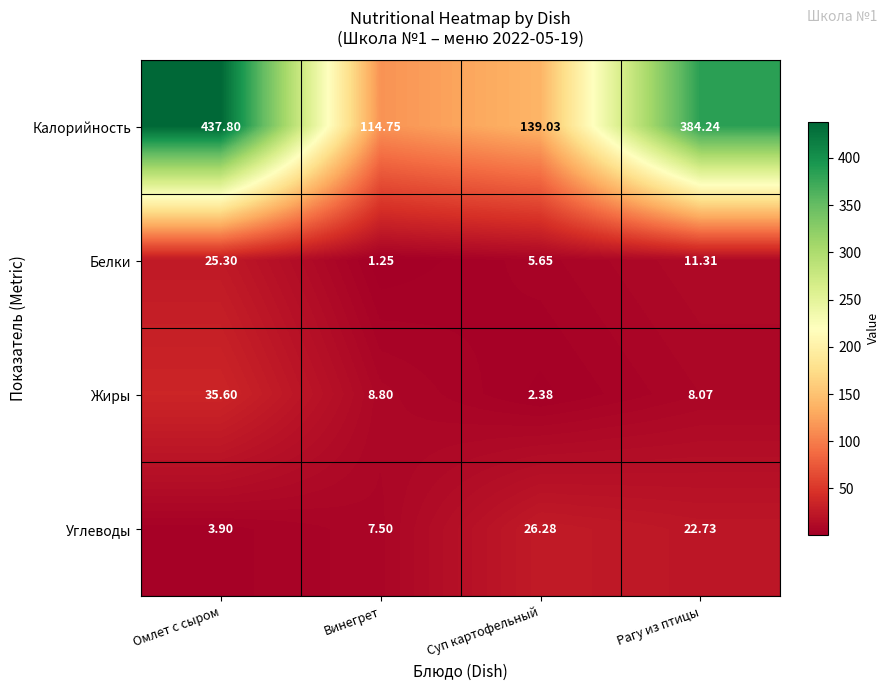

At which category is the sum across all series the highest?

Омлет с сыром